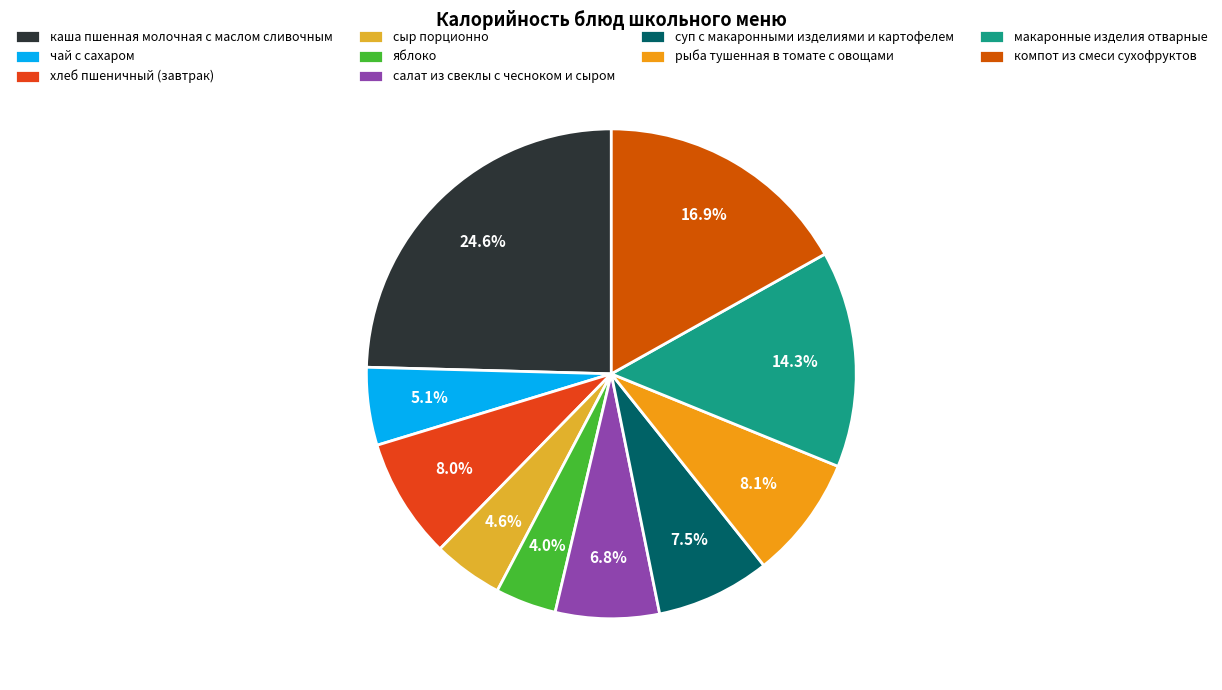

Which category has the smallest portion of the pie?

яблоко